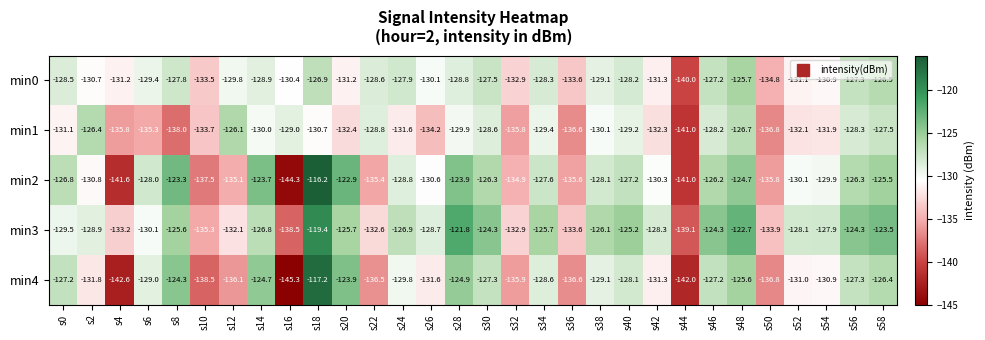

Which category has the highest value across all series?

s18